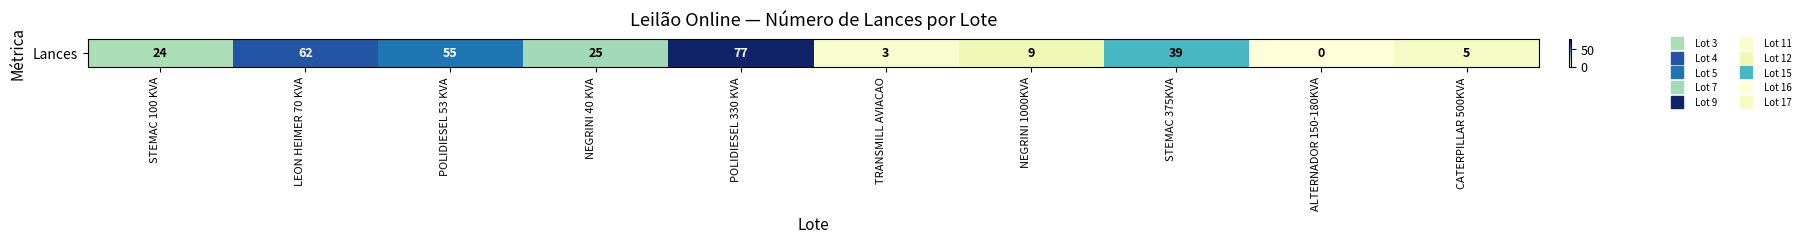

List the labels in order of value, smallest first.

ALTERNADOR 150-180KVA, TRANSMILL AVIACAO, CATERPILLAR 500KVA, NEGRINI 1000KVA, STEMAC 100 KVA, NEGRINI 40 KVA, STEMAC 375KVA, POLIDIESEL 53 KVA, LEON HEIMER 70 KVA, POLIDIESEL 330 KVA